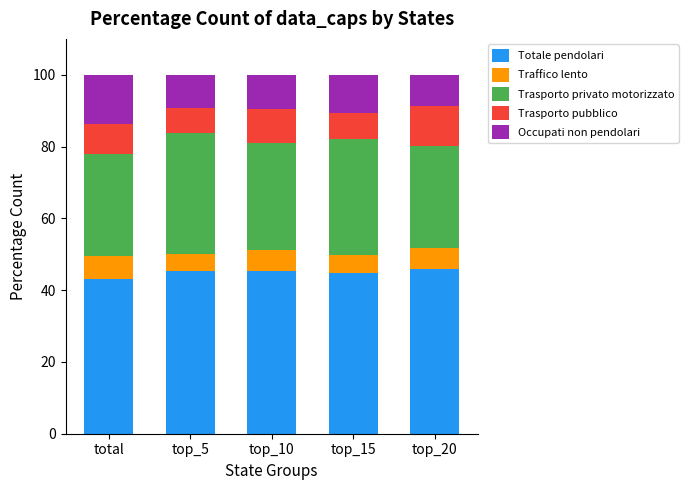

True or false: Totale pendolari has a value of 43.1 at total.

True